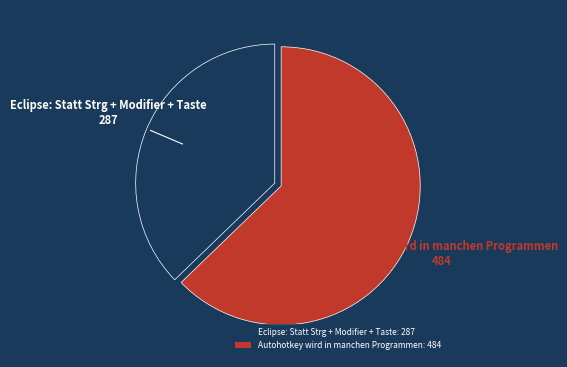

Does Autohotkey wird in manchen Programmen represent more than half of the total?

Yes